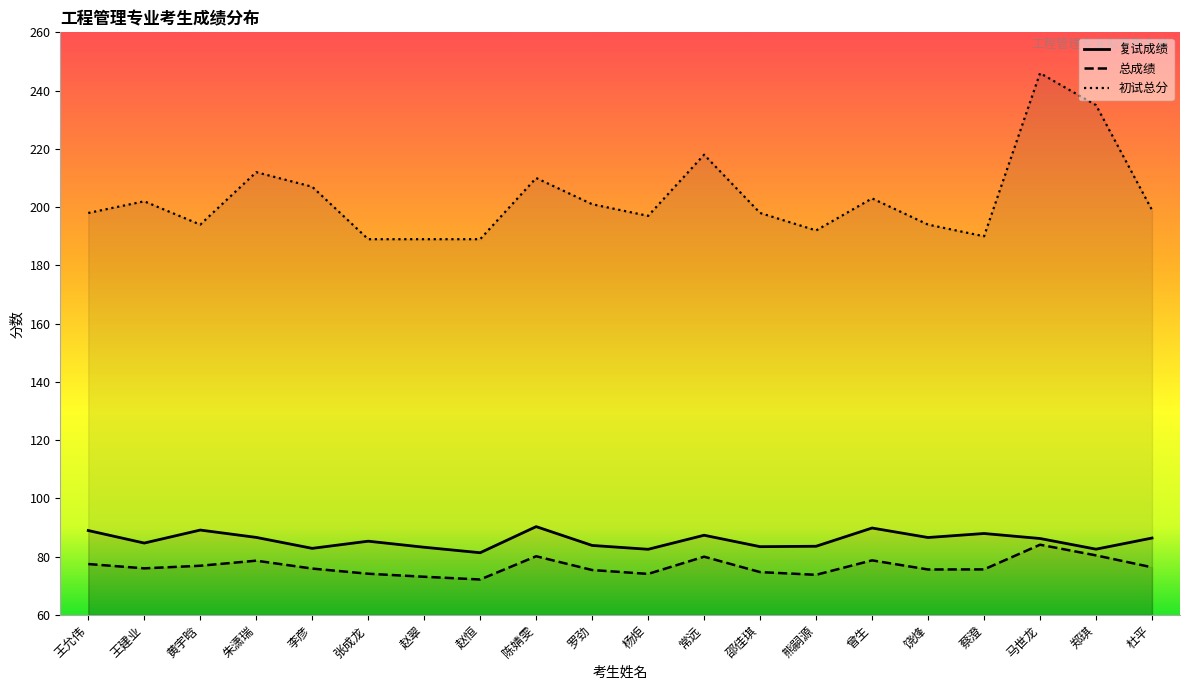

Which has a higher value, 王允伟 or 黄宇晗?

黄宇晗